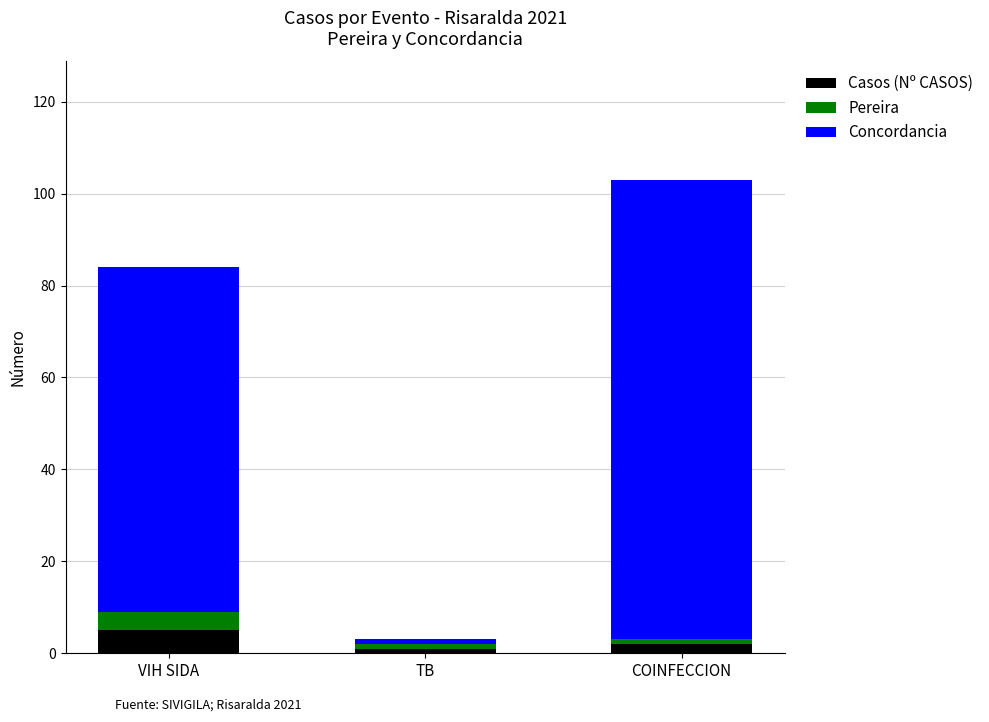

Reading left to right, list the values for the Casos (Nº CASOS) series.

VIH SIDA=5	TB=1	COINFECCION=2